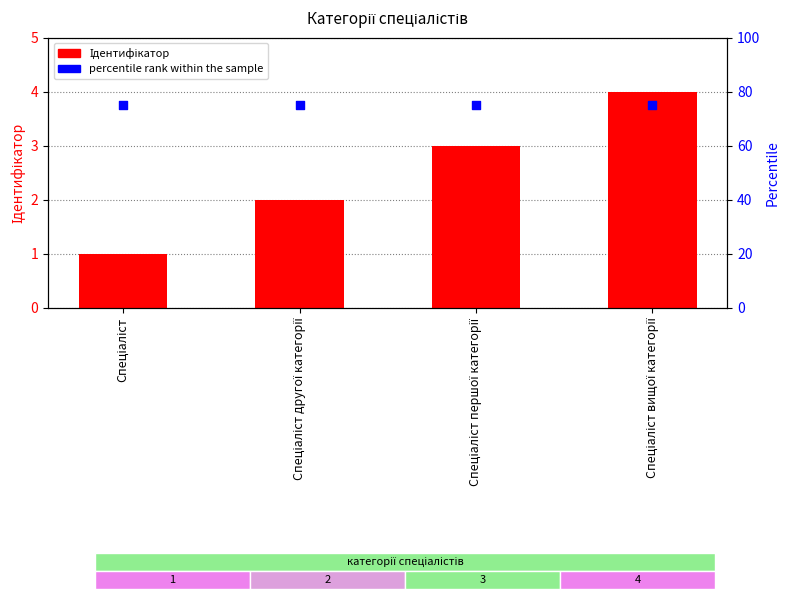

Is the value of percentile rank within the sample at Спеціаліст другої категорії greater than the value of Ідентифікатор at Спеціаліст другої категорії?

Yes